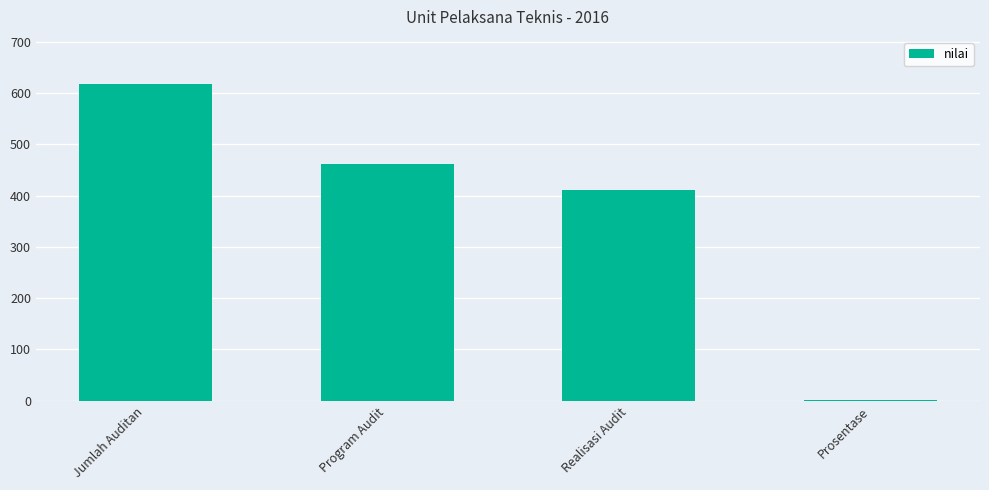

What is the maximum value shown in the chart?

617